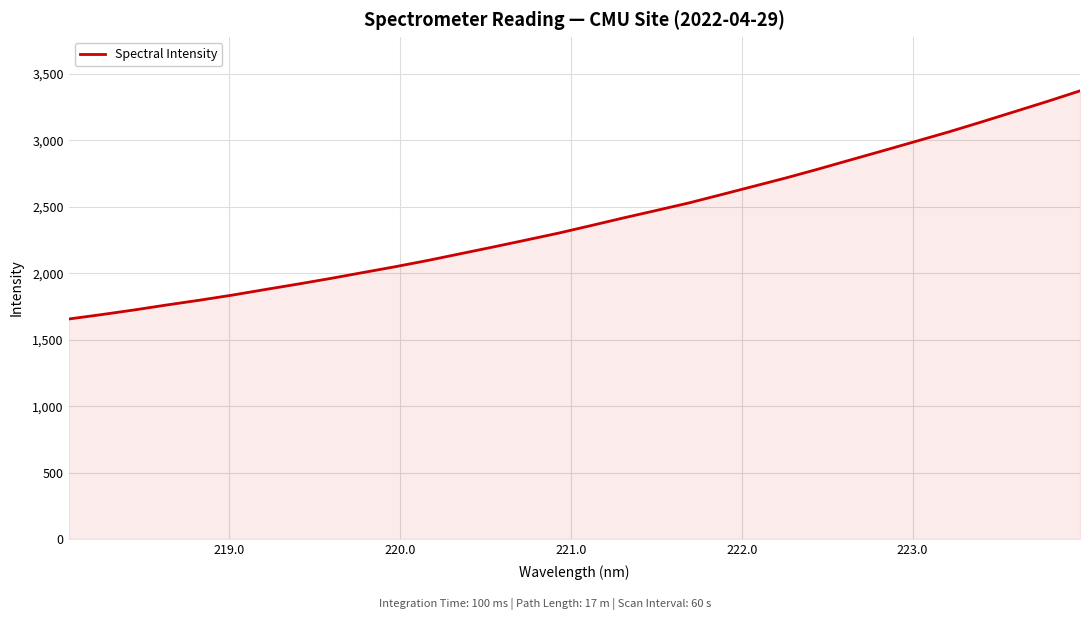

What is the minimum value shown in the chart?

1656.2